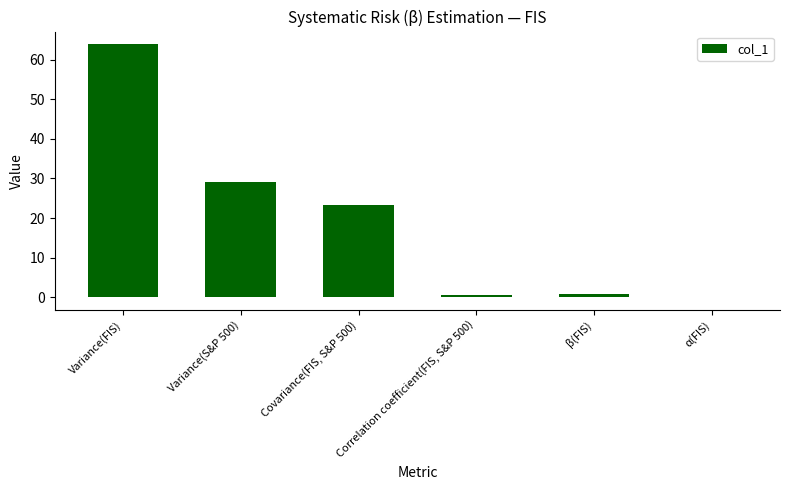

At which category does the chart reach its peak across all series?

Variance(FIS)